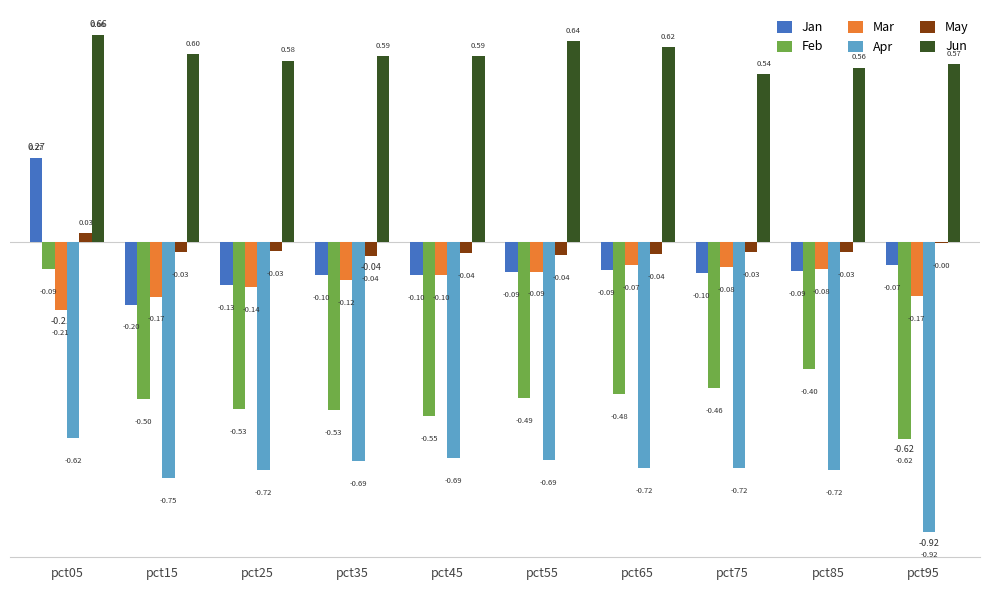

Which series has the largest total across all categories?

Jun